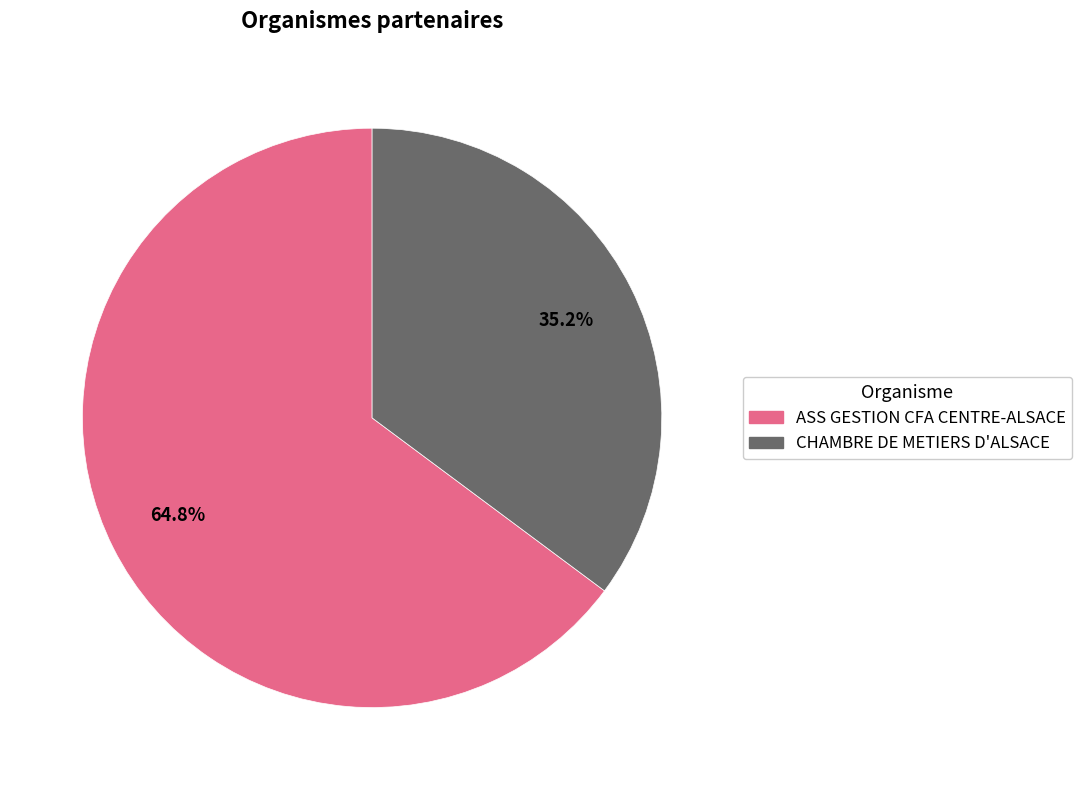

To the nearest percent, what is the difference between the largest and smallest slice percentages?

30%